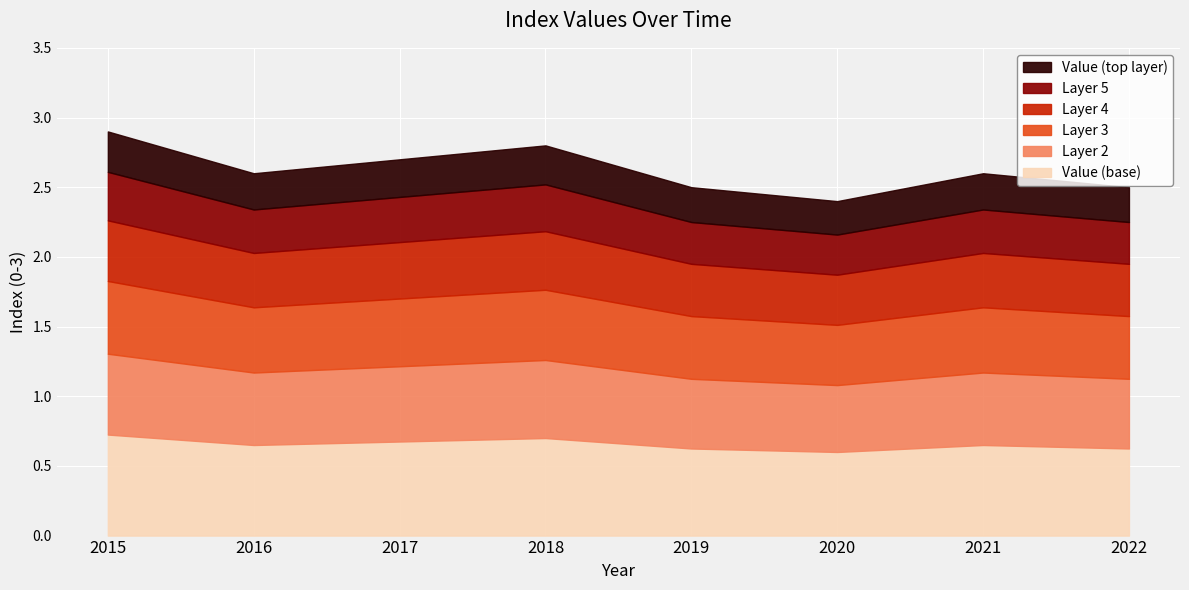

Which category has the lowest value across all series?

2020